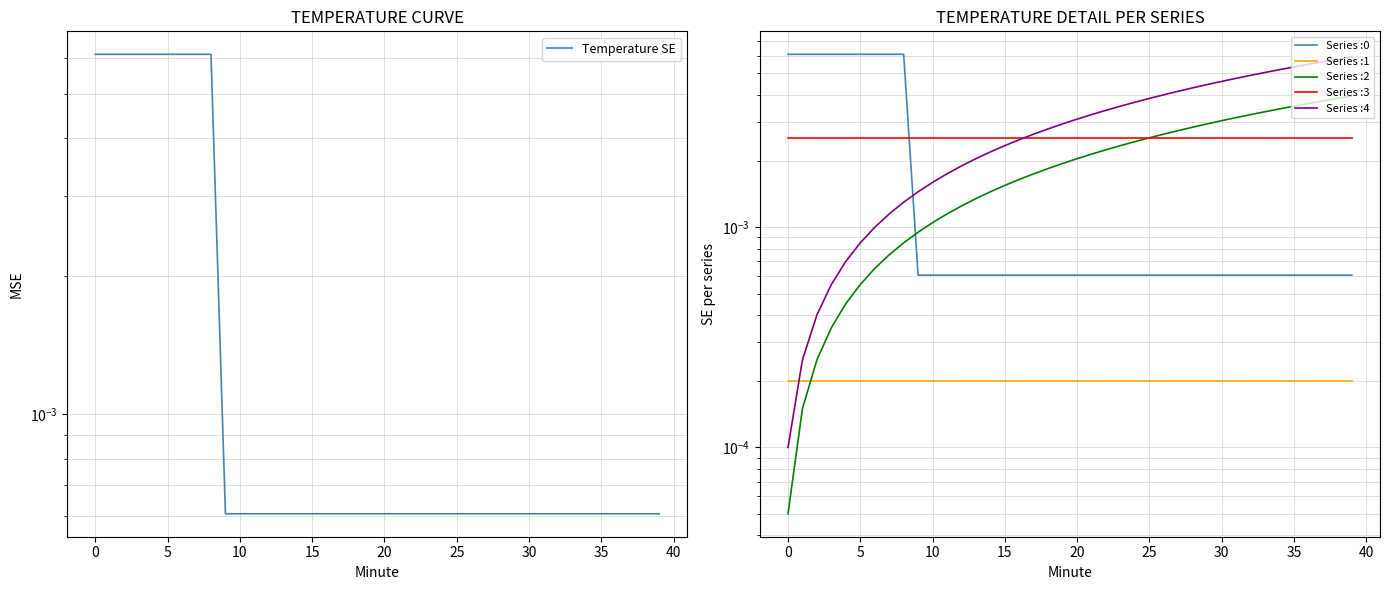

The value at 15 is 0.0. True or false?

True